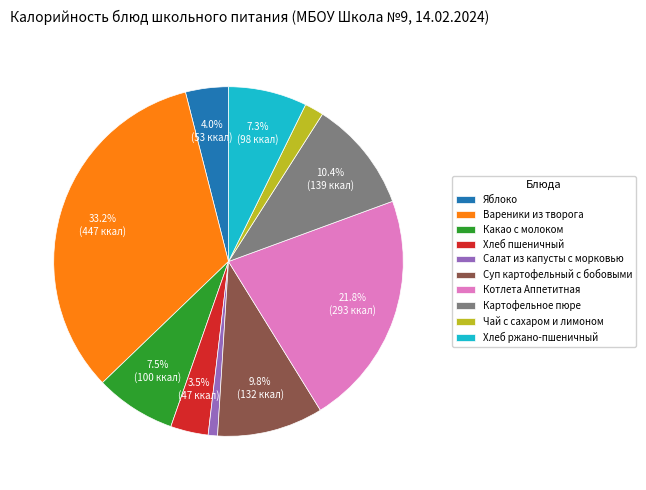

How much of the chart is everything except Хлеб пшеничный?

96.5%